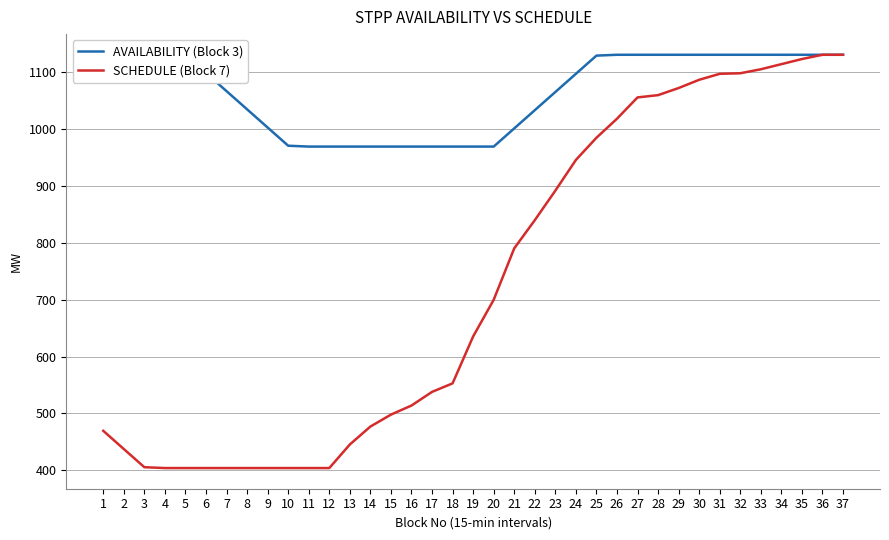

Rank the series by their maximum value, from lowest to highest.

AVAILABILITY (Block 3), SCHEDULE (Block 7)